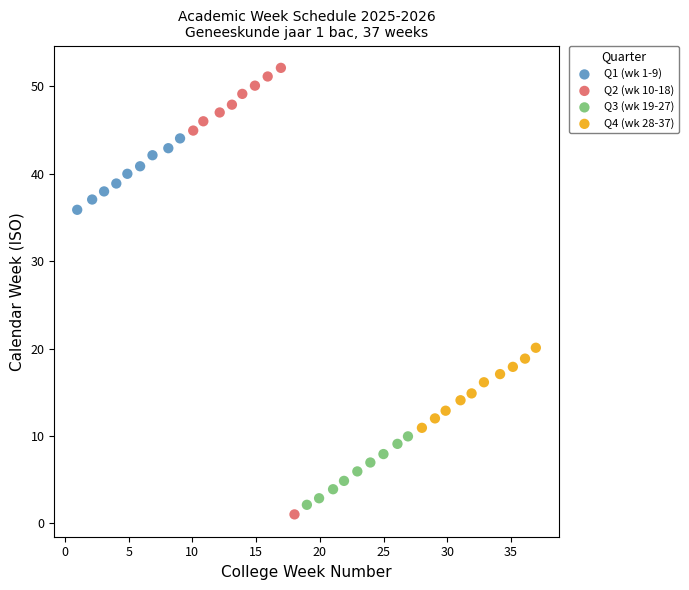

What are all the series names shown in the legend?

Q1 (wk 1-9), Q2 (wk 10-18), Q3 (wk 19-27), Q4 (wk 28-37)